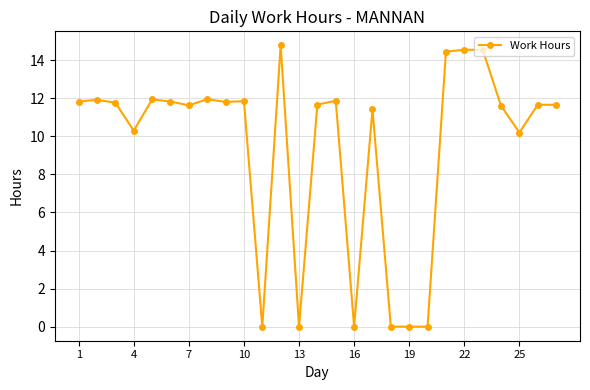

How many data points are less than 11?

8